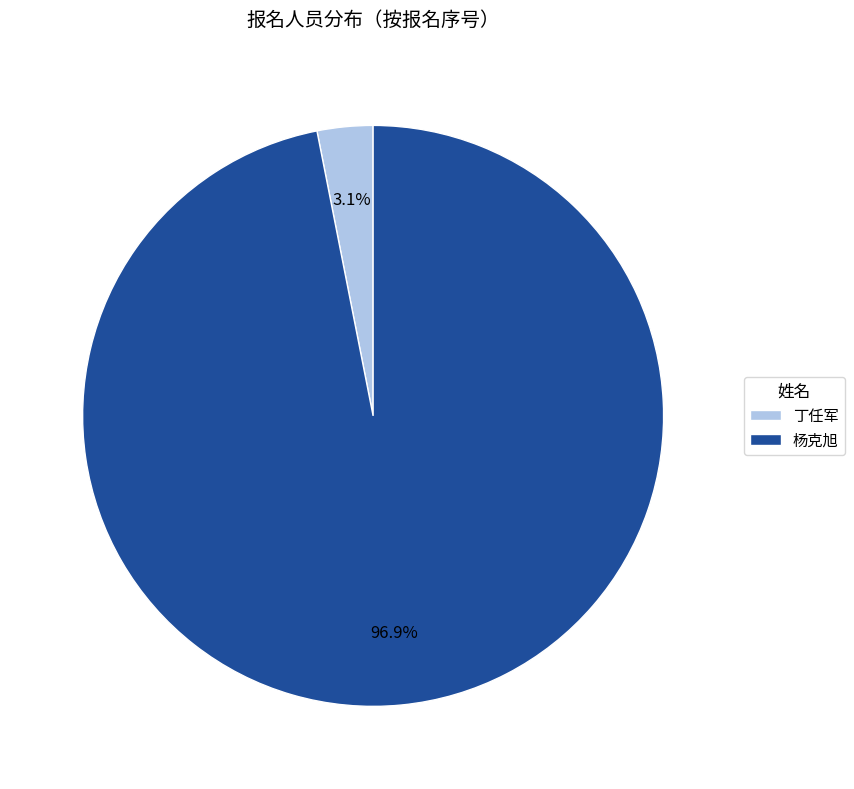

True or false: 杨克旭 accounts for 97% of the total.

True